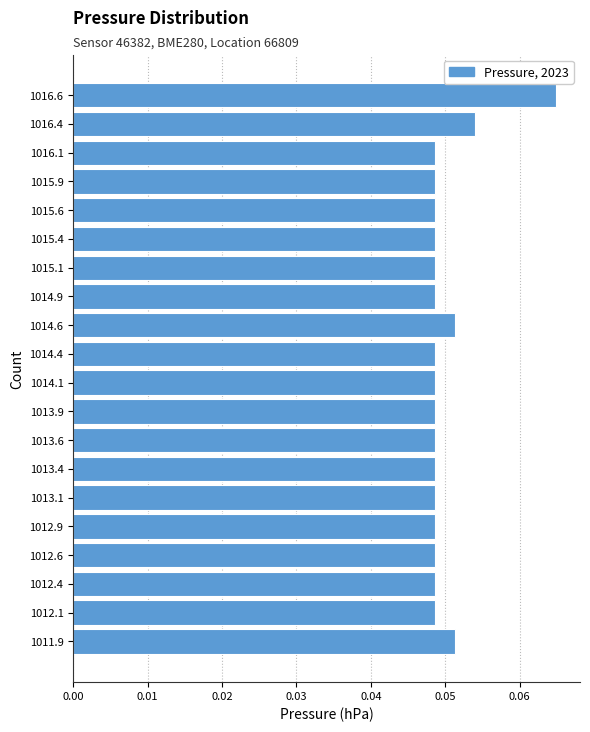

Which has a higher value, 1015.1 or 1014.6?

1014.6